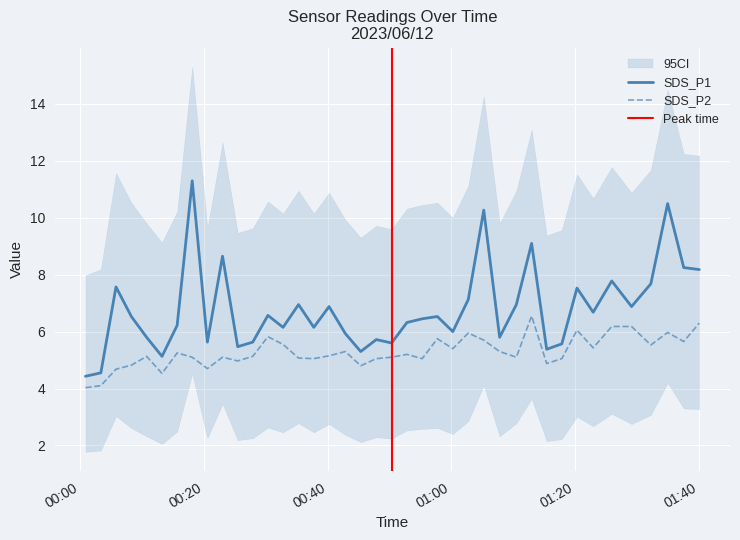

At which label is SDS_P1 closest to 7?

2023/06/12 00:35:18